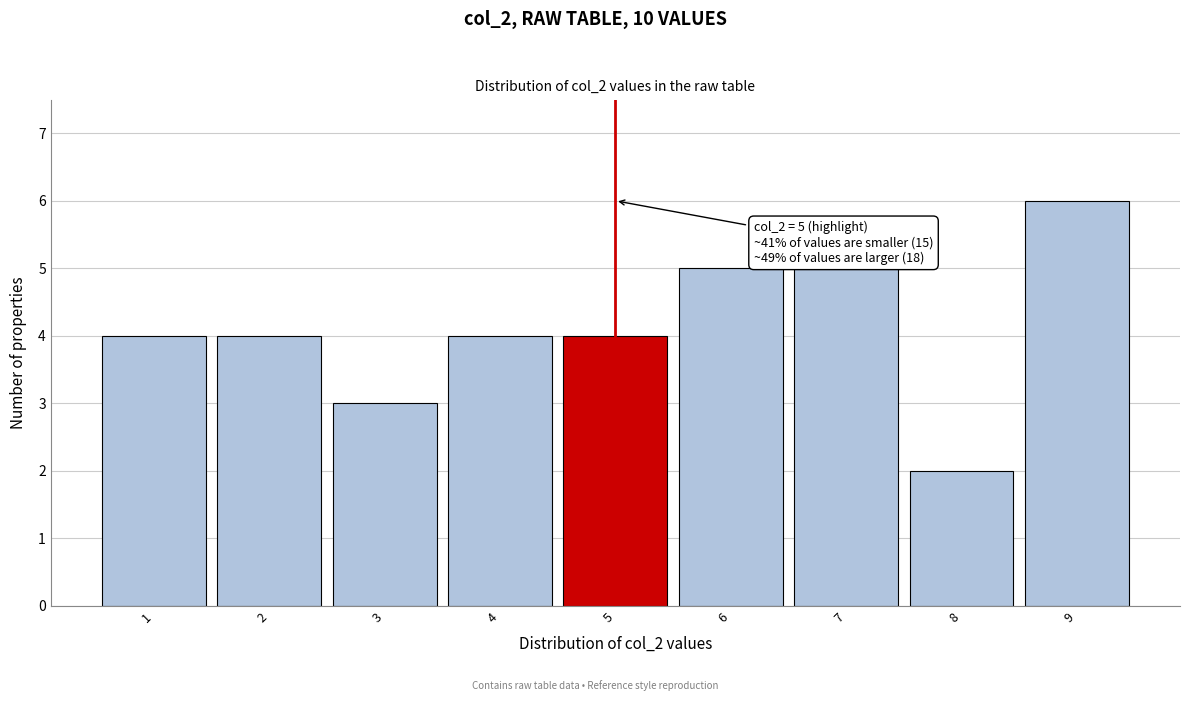

Over which range of the x-axis is the bar tallest?

8.5 to 9.5